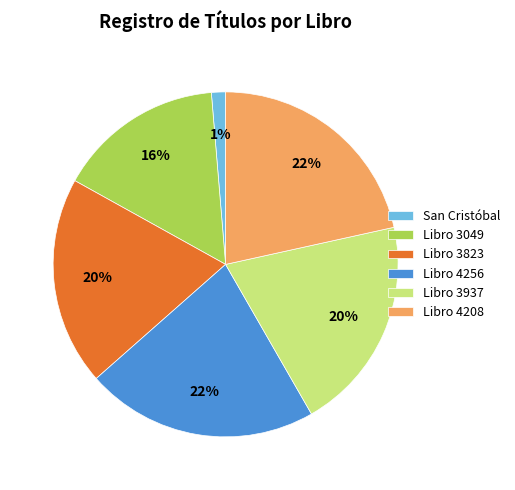

To the nearest percent, what percentage of the pie is Libro 3049?

16%